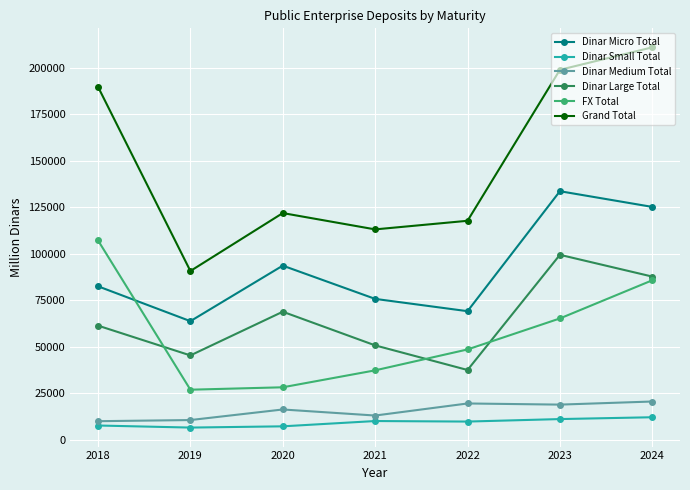

What is the total value across all series at 2021?

300258.3